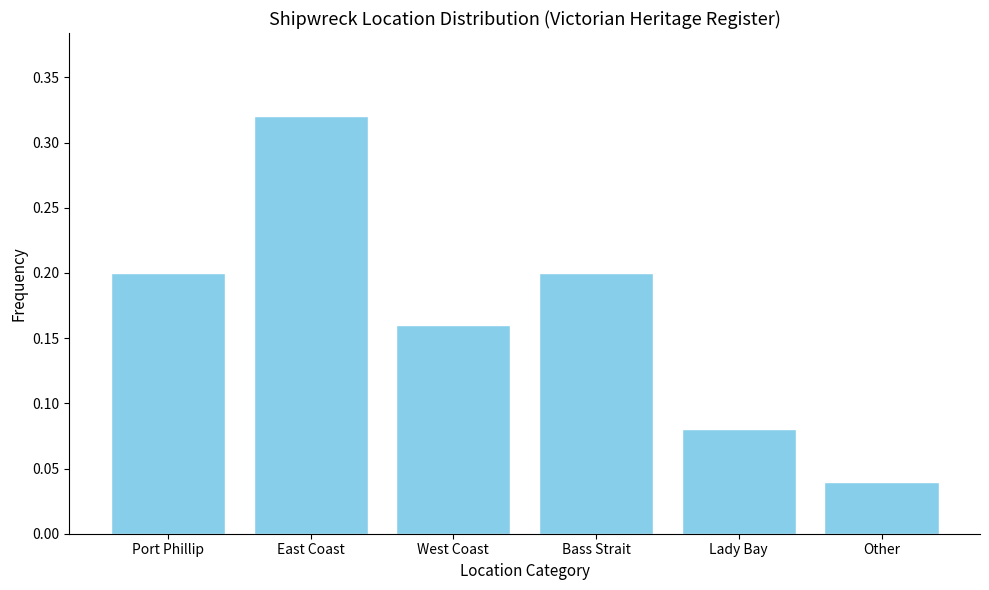

Is it true that the value at Other is 0.1?

False